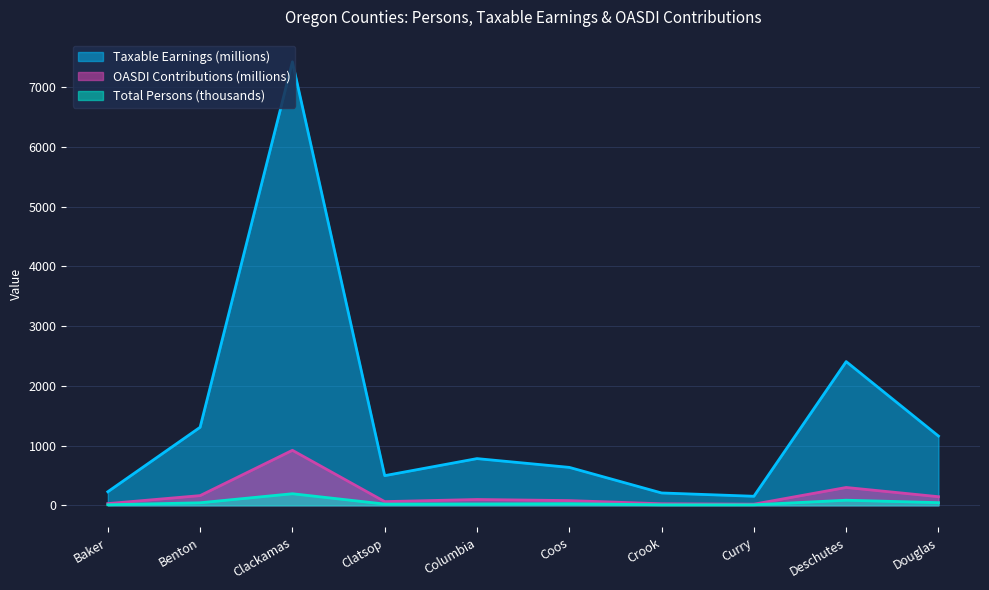

What is the difference between the maximum and minimum values in the OASDI Contributions (thousands) series?

902.1